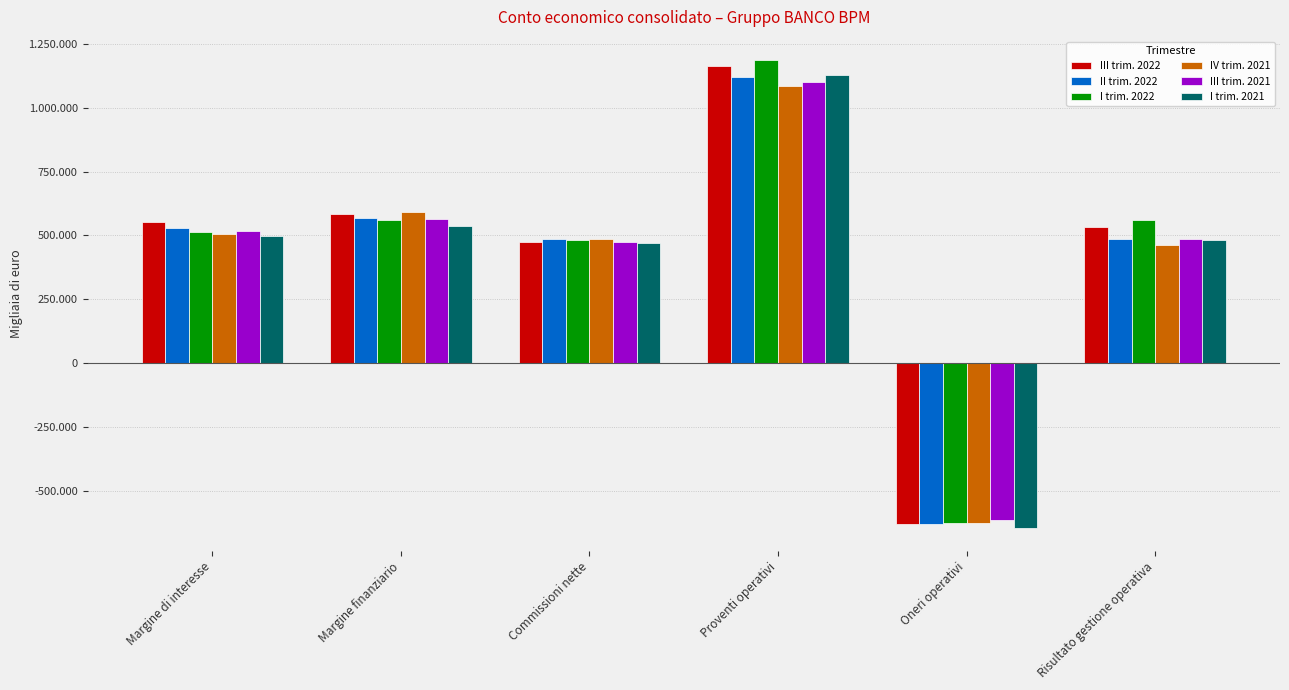

At which label is IV trim. 2021 closest to 230931?

Risultato gestione operativa